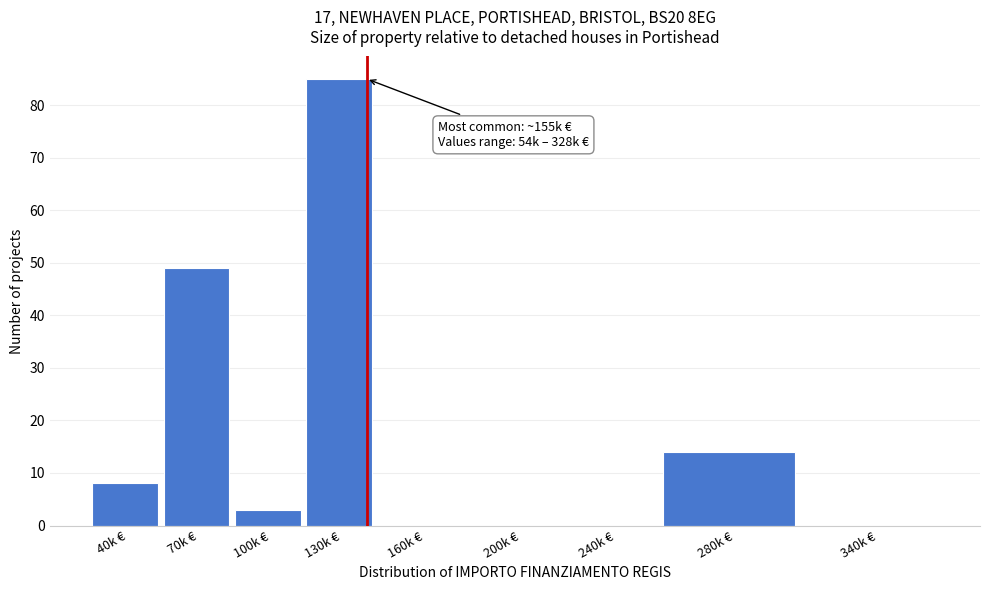

Reading left to right, transcribe all the data shown in this chart.

40k €=8	70k €=49	100k €=3	130k €=85	160k €=0	200k €=0	240k €=0	280k €=14	340k €=0